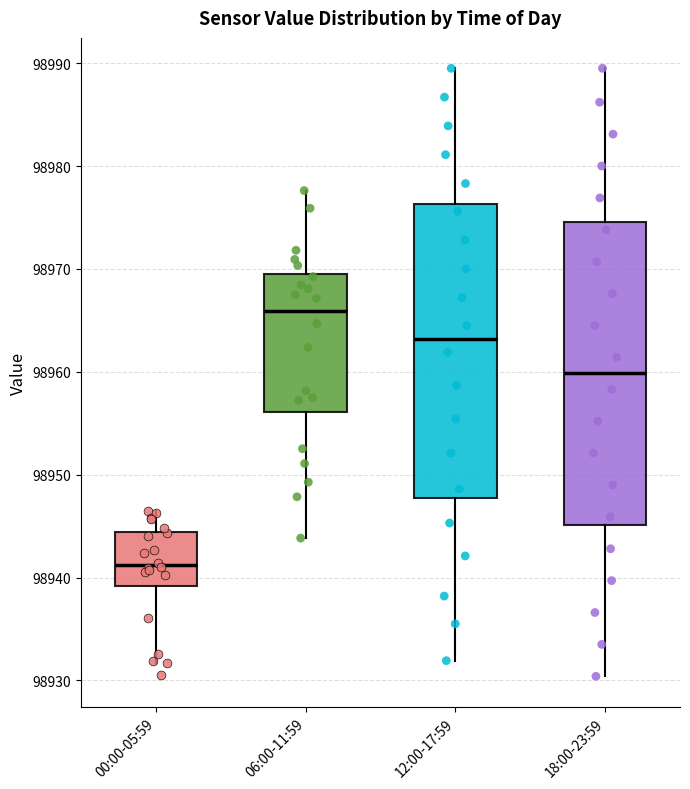

Reading left to right, read every box against the y-axis: the position of its median line, the range the box covers, and the ends of its whiskers. The values are not printed on the chart, so give them approximately, as read against the axis.

00:00-05:59: median 98941, box 98939 to 98944, whiskers 98932 to 98947
06:00-11:59: median 98966, box 98956 to 98970, whiskers 98944 to 98978
12:00-17:59: median 98963, box 98948 to 98976, whiskers 98932 to 98990
18:00-23:59: median 98960, box 98945 to 98975, whiskers 98930 to 98990